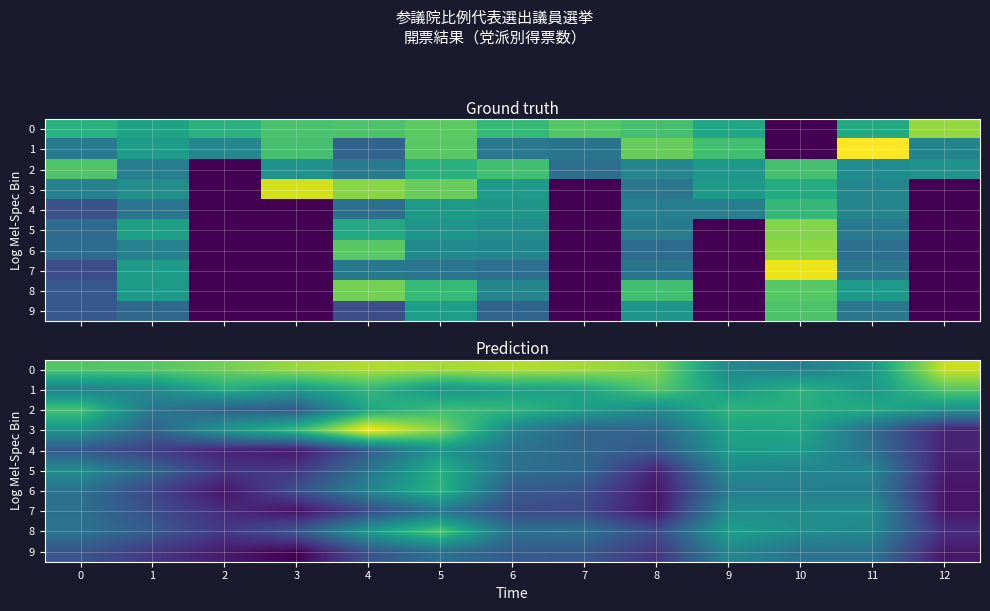

What value does the 2 series have at 11?

5.4